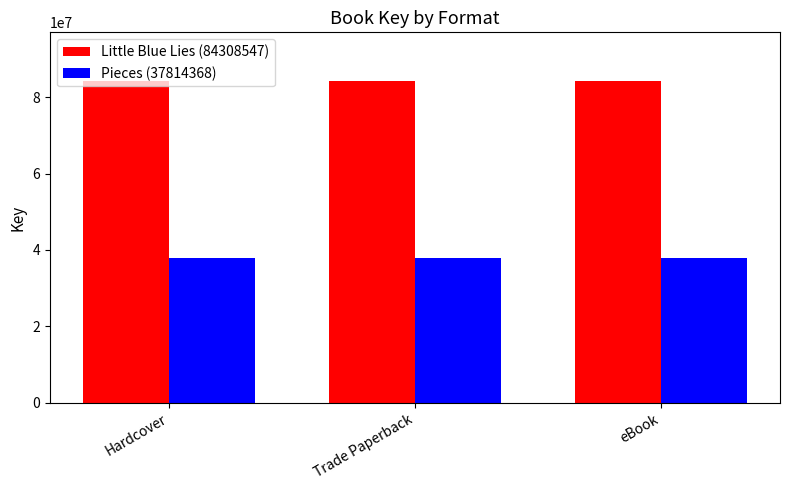

Reading left to right, extract all data points from this chart.

Little Blue Lies (84308547): Hardcover=84308547	Trade Paperback=84308547	eBook=84308547
Pieces (37814368): Hardcover=37814368	Trade Paperback=37814368	eBook=37814368